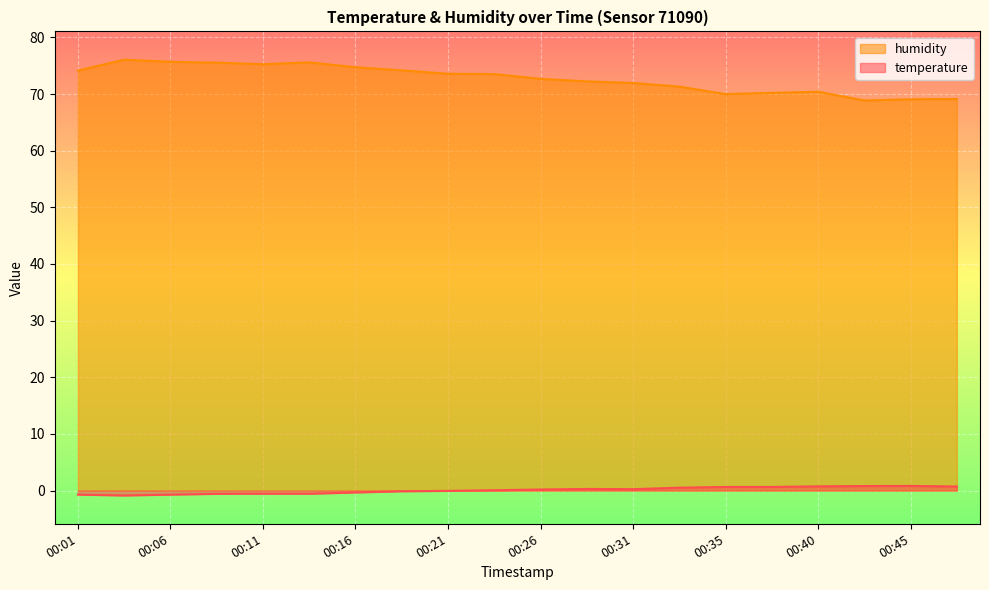

Which series has the largest range (max minus min)?

humidity